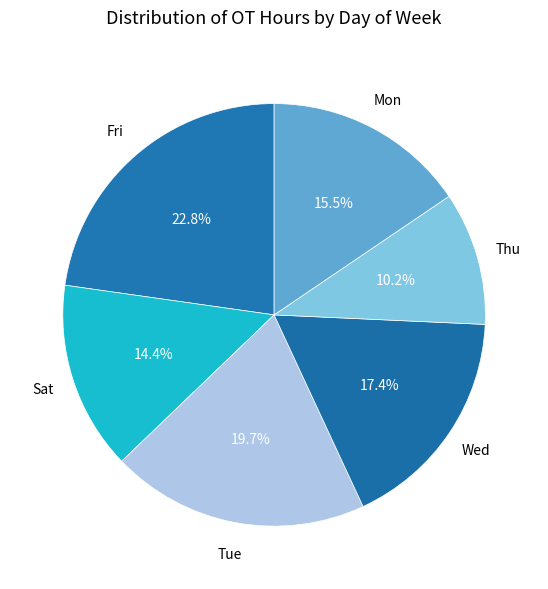

Count the number of slices in the pie.

6